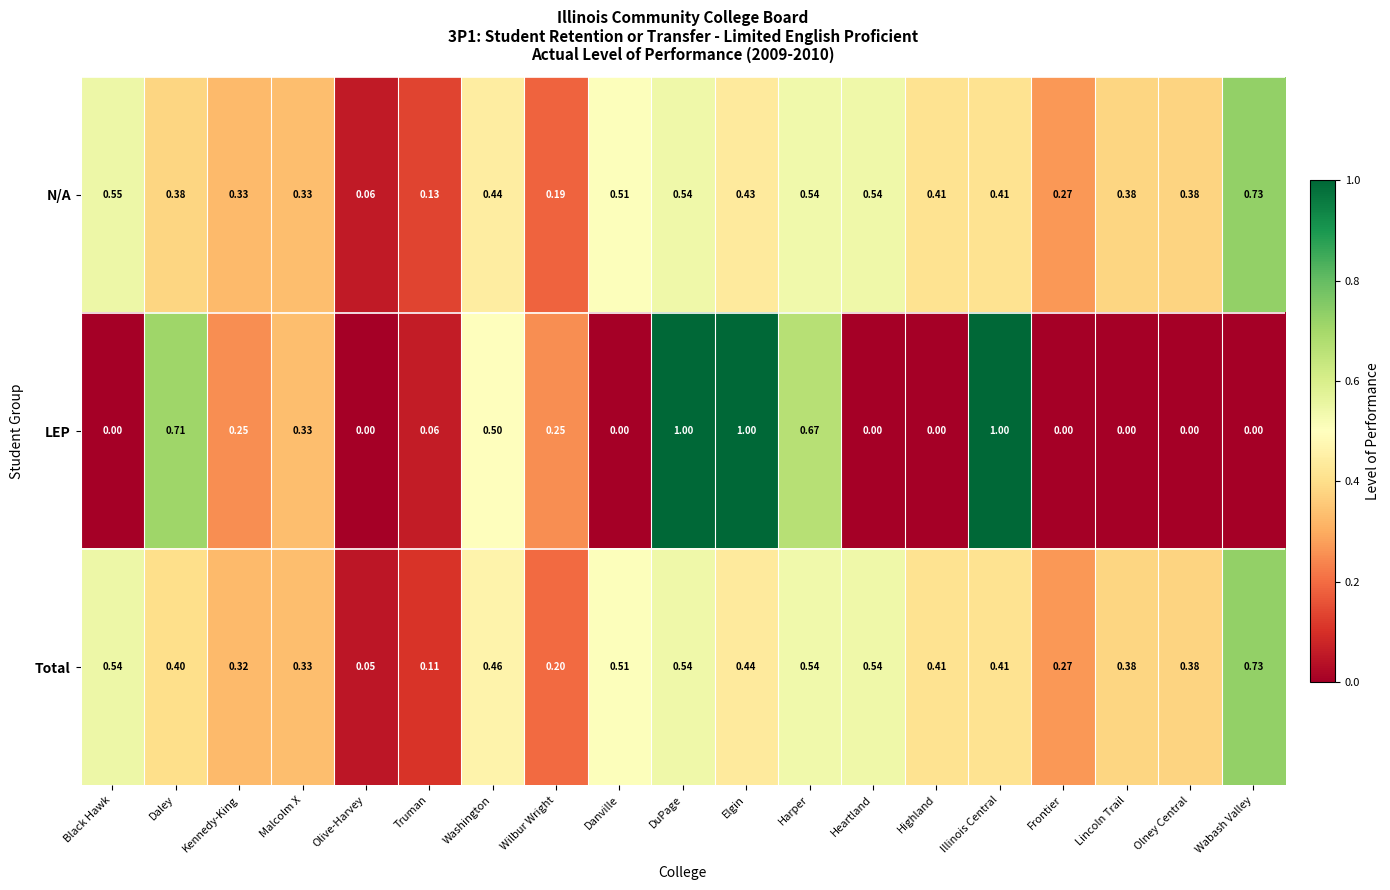

At which label does Total reach its peak?

Wabash Valley